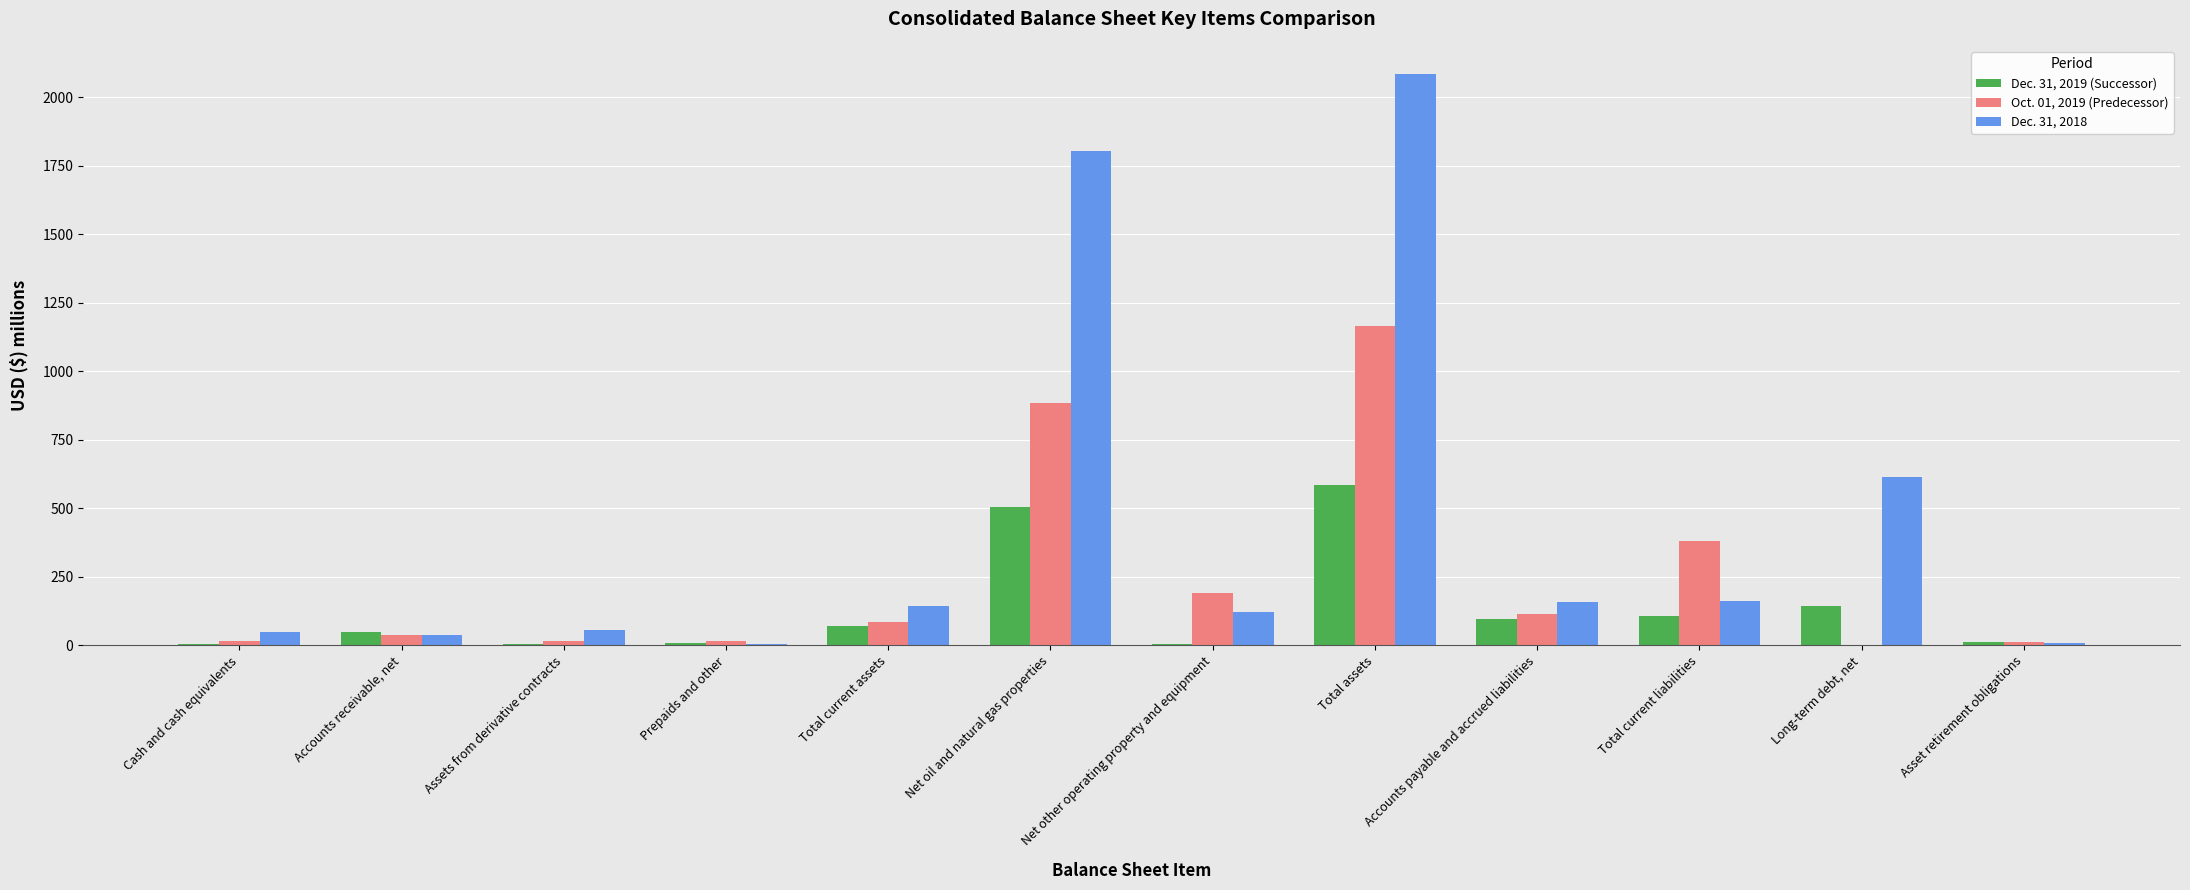

Which series has the largest total across all categories?

Dec. 31, 2018